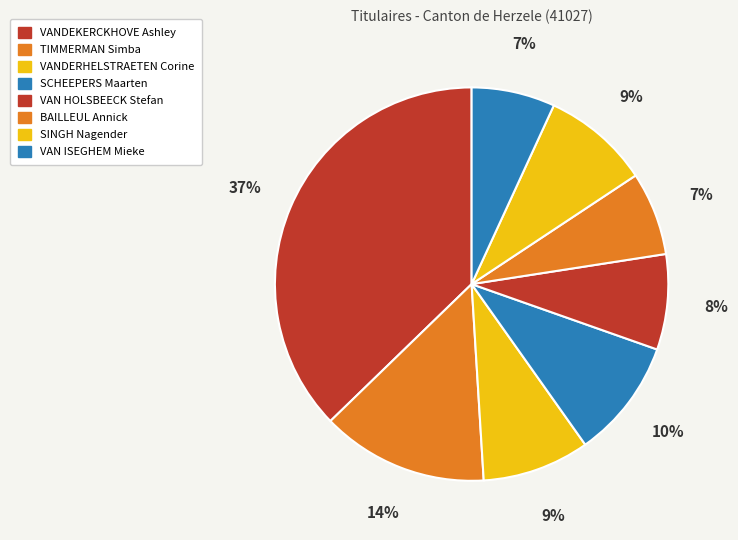

What is the total percentage of VAN HOLSBEECK Stefan and VANDEKERCKHOVE Ashley?

45.1%